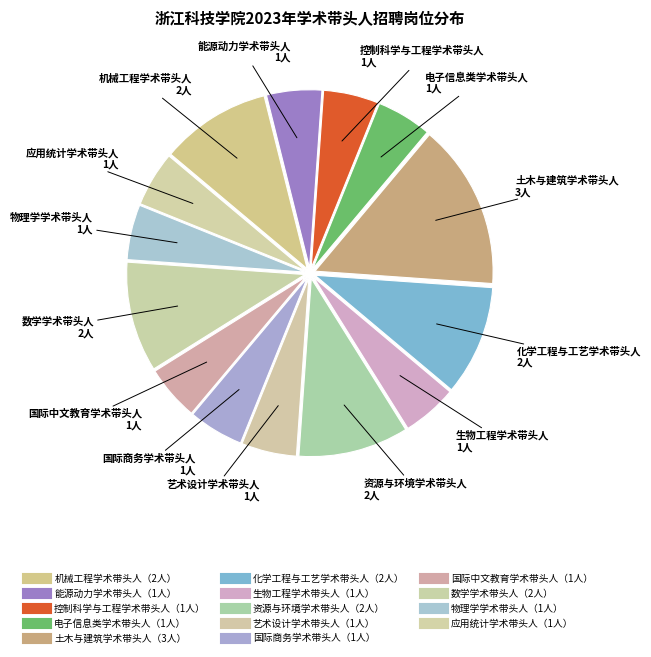

Rank the categories by value from highest to lowest.

土木与建筑学术带头人, 机械工程学术带头人, 化学工程与工艺学术带头人, 资源与环境学术带头人, 数学学术带头人, 能源动力学术带头人, 控制科学与工程学术带头人, 电子信息类学术带头人, 生物工程学术带头人, 艺术设计学术带头人, 国际商务学术带头人, 国际中文教育学术带头人, 物理学学术带头人, 应用统计学术带头人